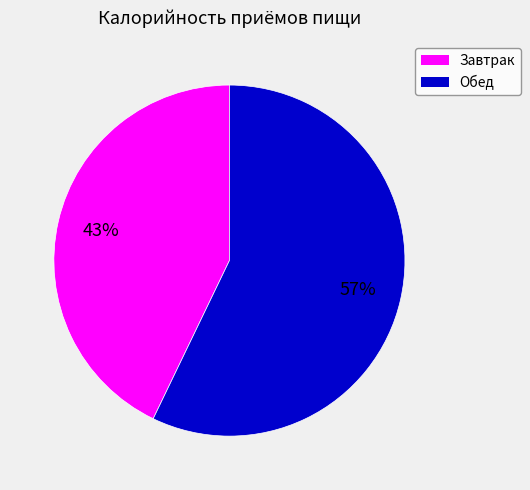

Which slice is the largest?

Обед